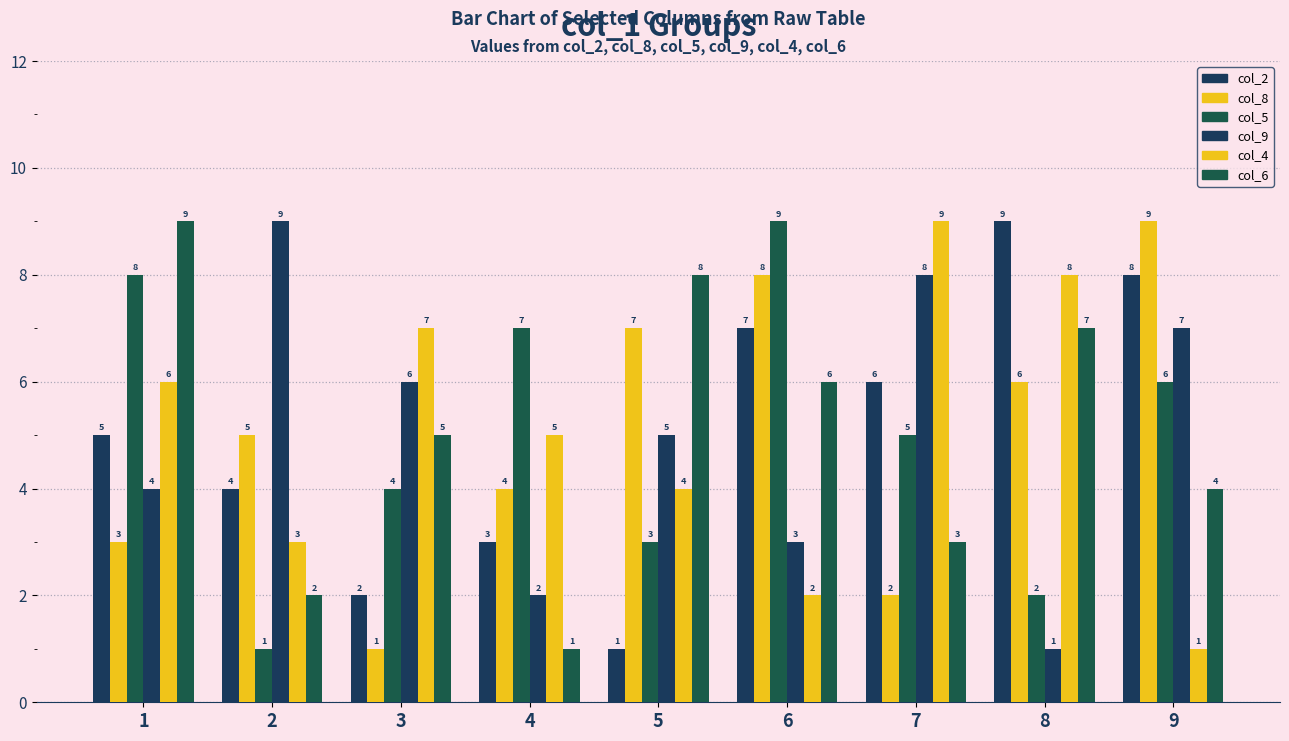

Is the value of col_4 at 3 greater than the value of col_8 at 6?

No